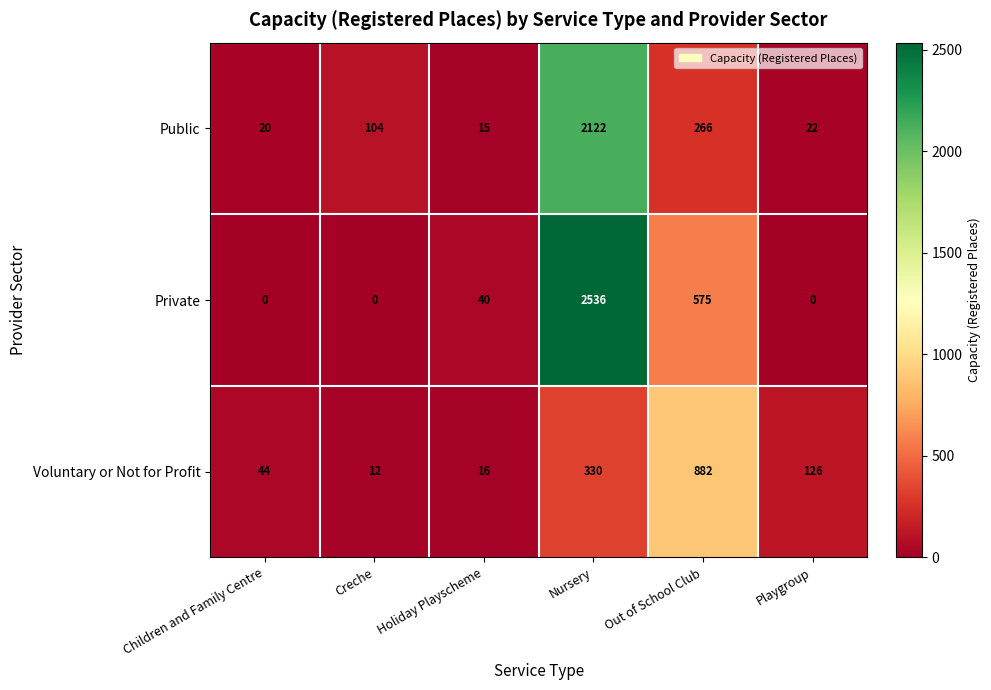

List the series in order of their peak value, highest first.

Private, Public, Voluntary or Not for Profit